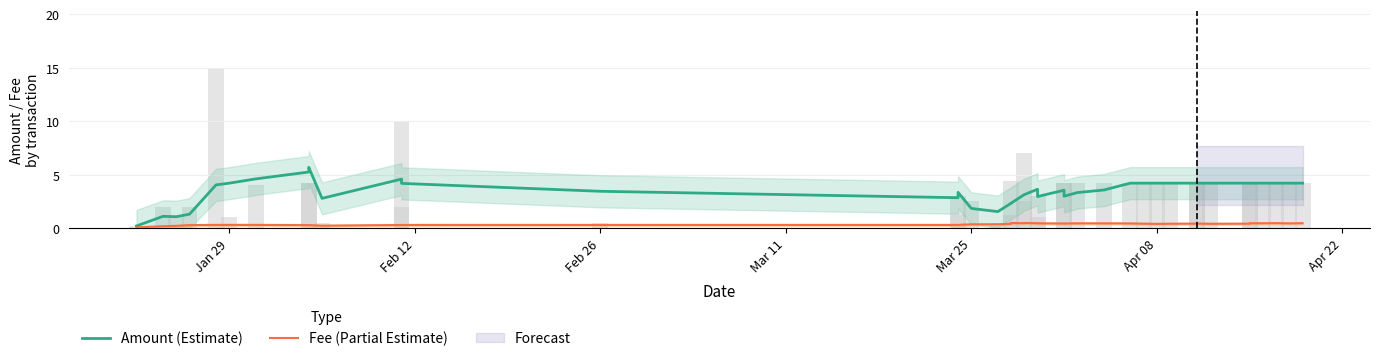

The Fee (Partial Estimate) series shows 0.2 at Apr 22. True or false?

False